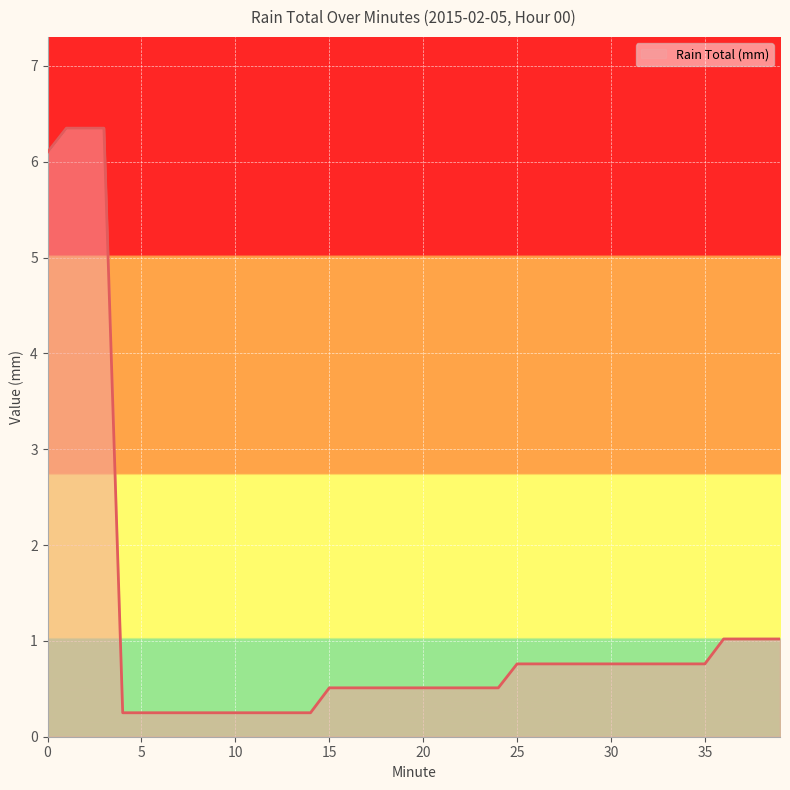

What is the difference between the maximum and minimum values?

6.1